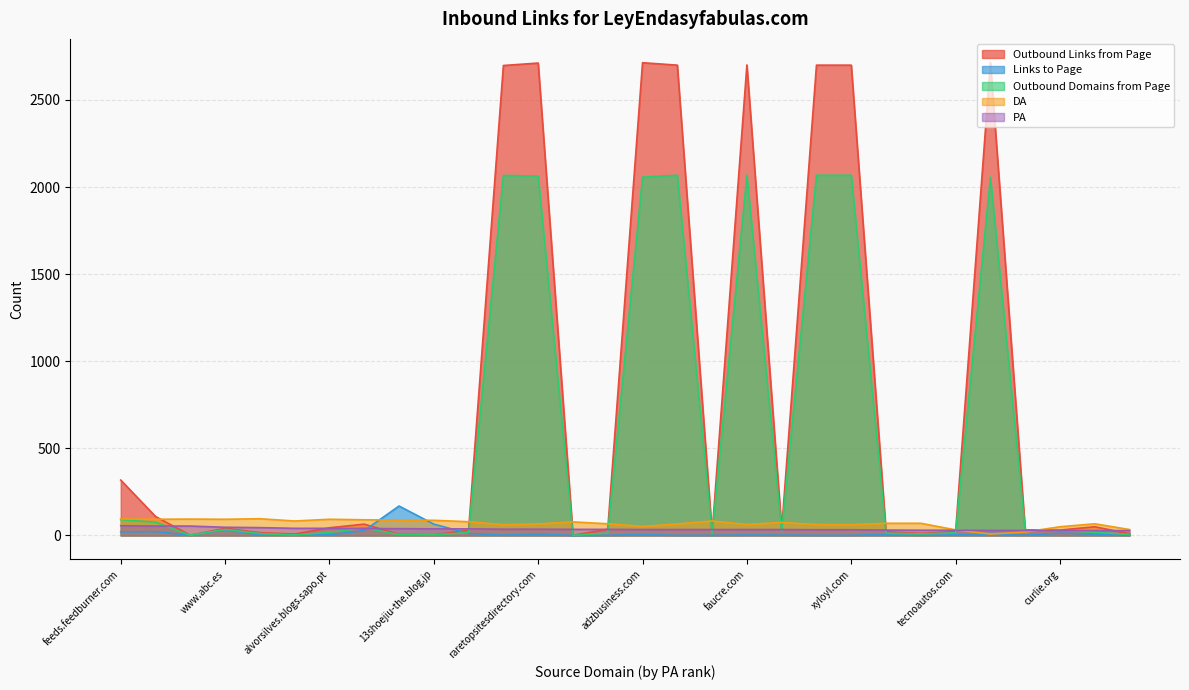

What is the average value of the PA series?

37